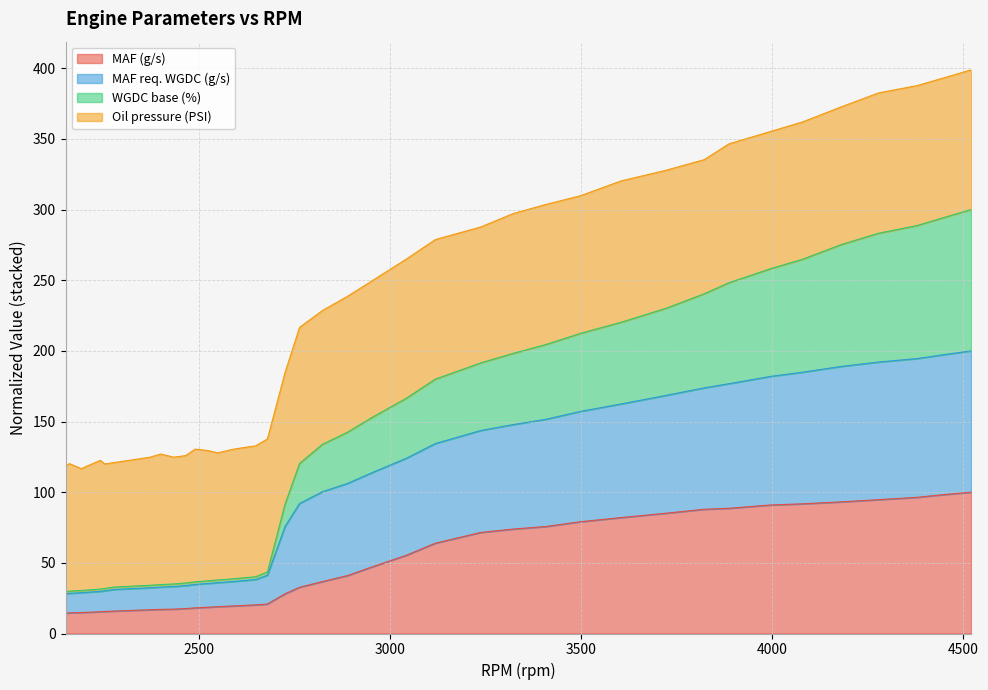

What is the lowest value of the MAF (g/s) series?

14.3